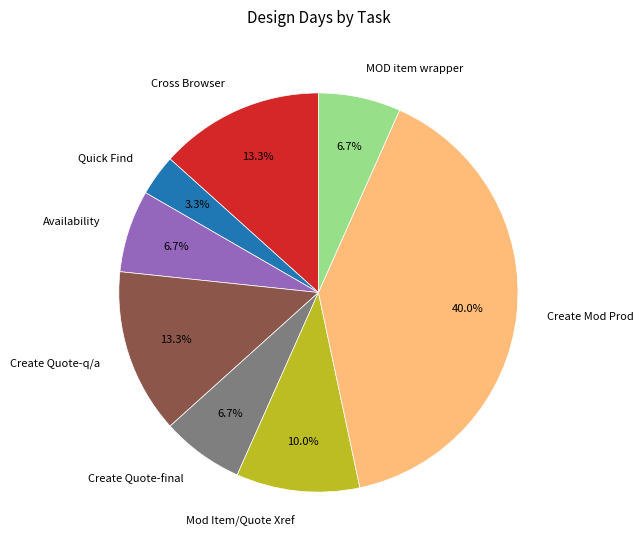

Approximately how many times larger is the value at Create Quote-final compared to MOD item wrapper?

1.0